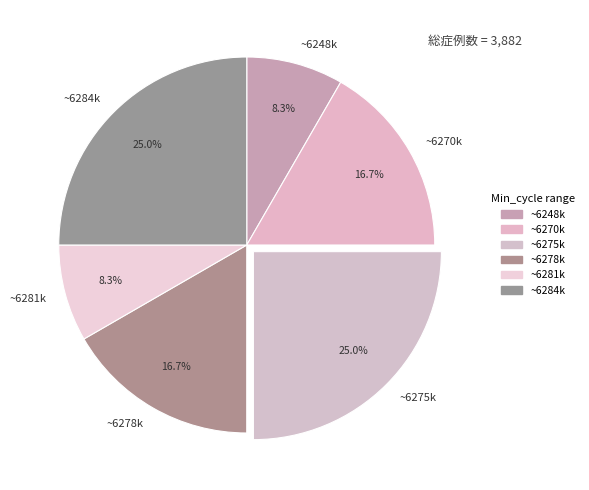

Does ~6270k account for over 50% of the chart?

No